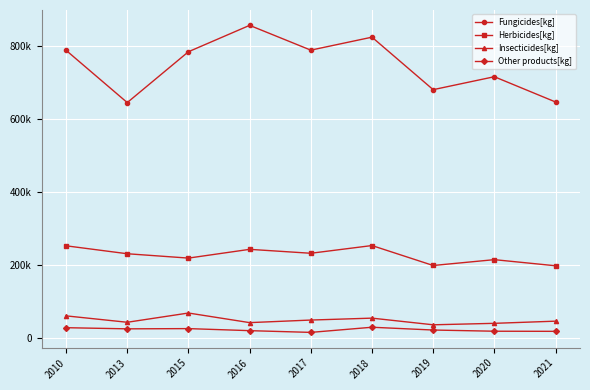

True or false: Other products[kg] has more than 1 points higher than both neighbors.

True